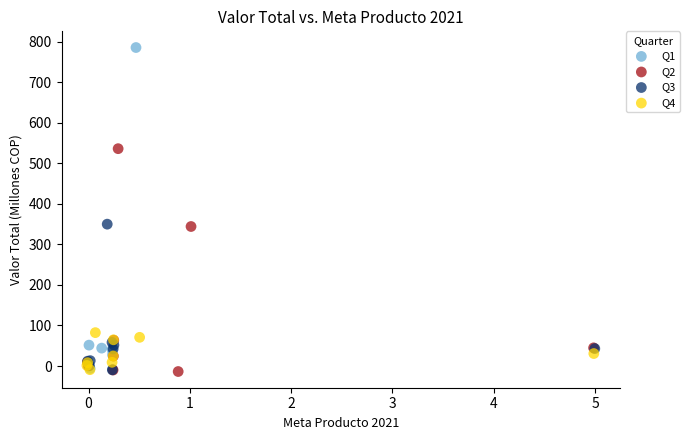

Which series has the largest Y range (max minus min)?

Q1